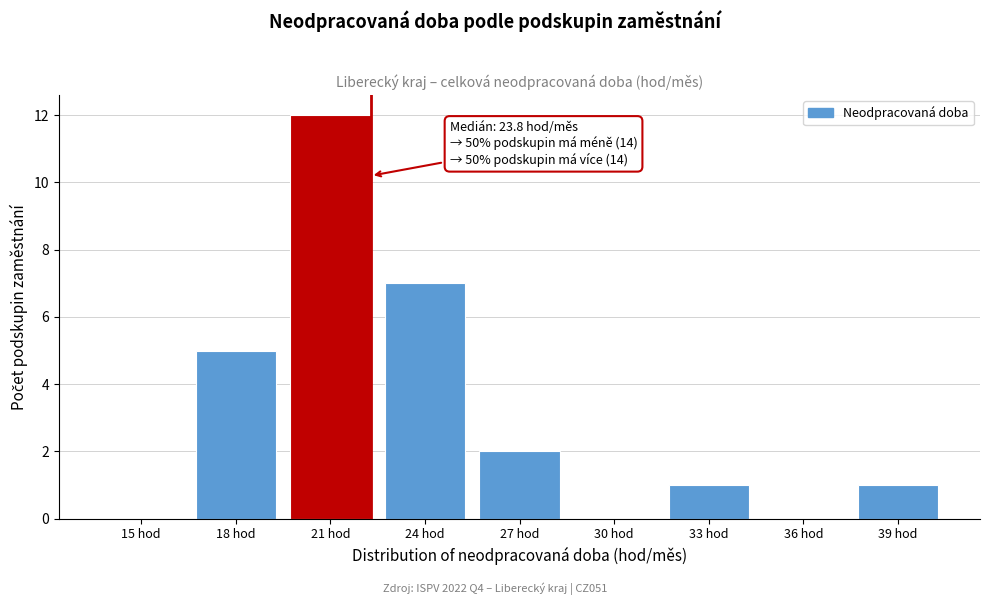

Reading left to right, list all the values displayed in this chart.

15 hod=0	18 hod=5	21 hod=12	24 hod=7	27 hod=2	30 hod=0	33 hod=1	36 hod=0	39 hod=1